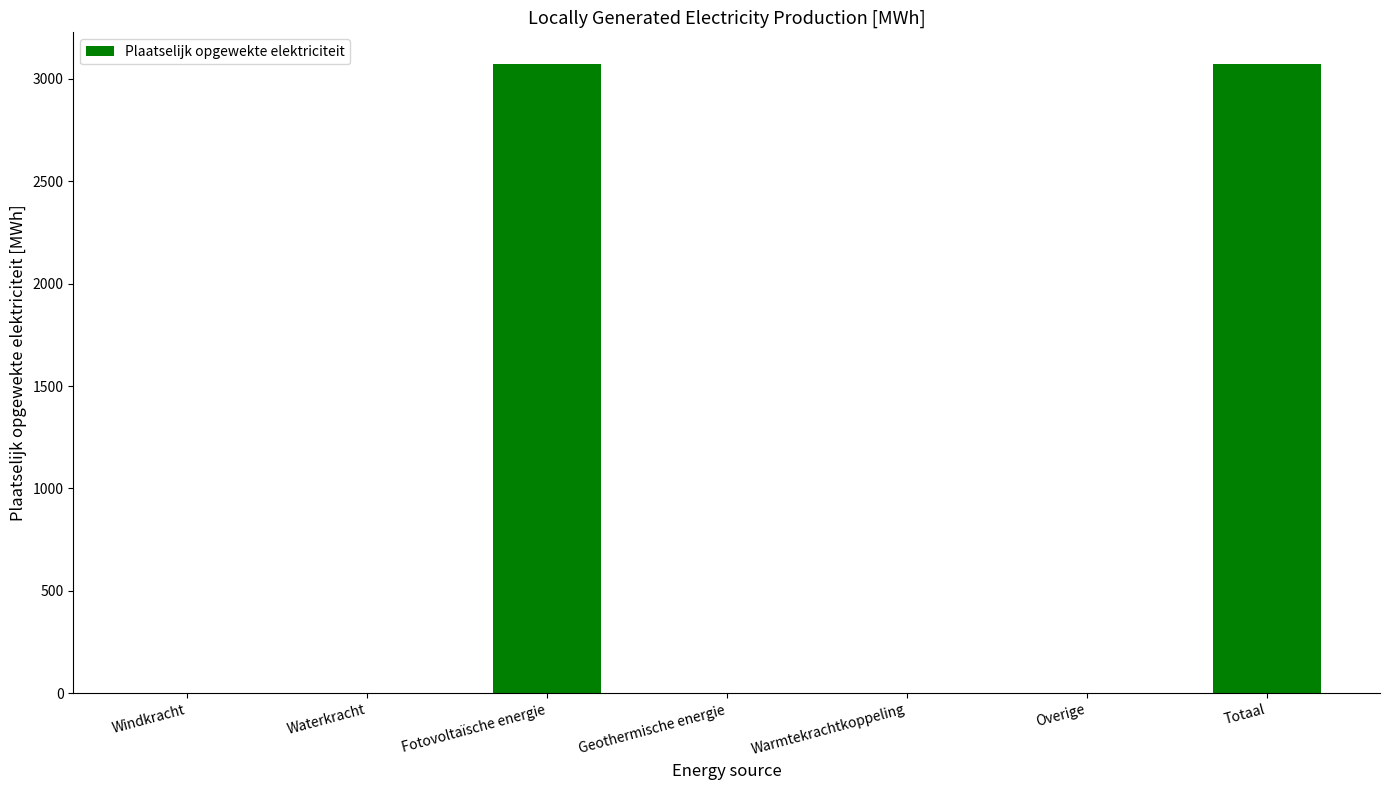

Are the bars horizontal?

No